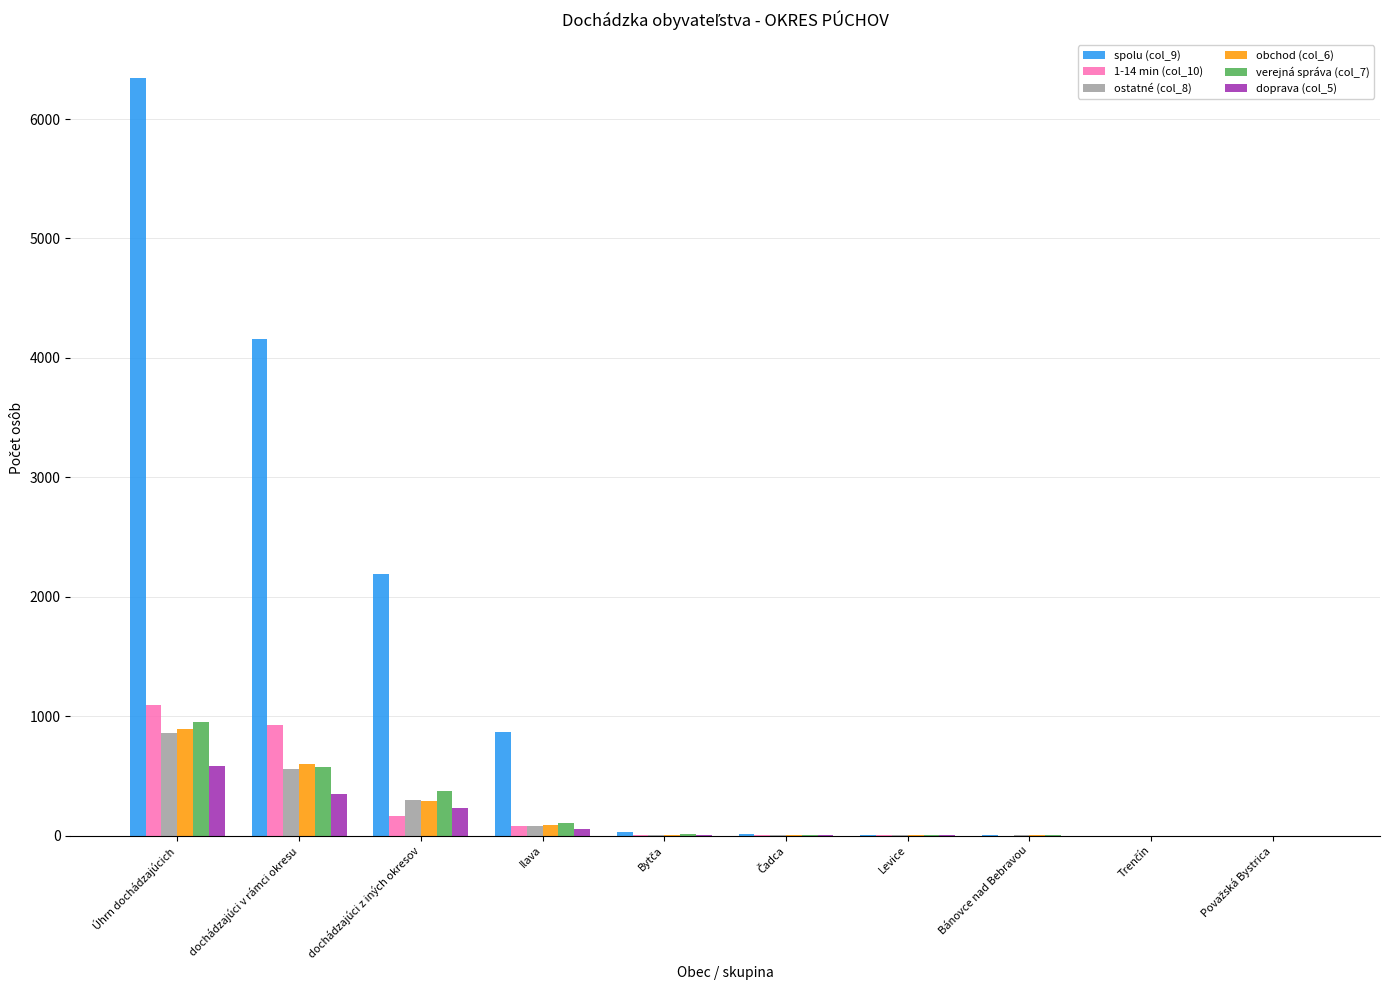

How many series are shown in this chart?

6